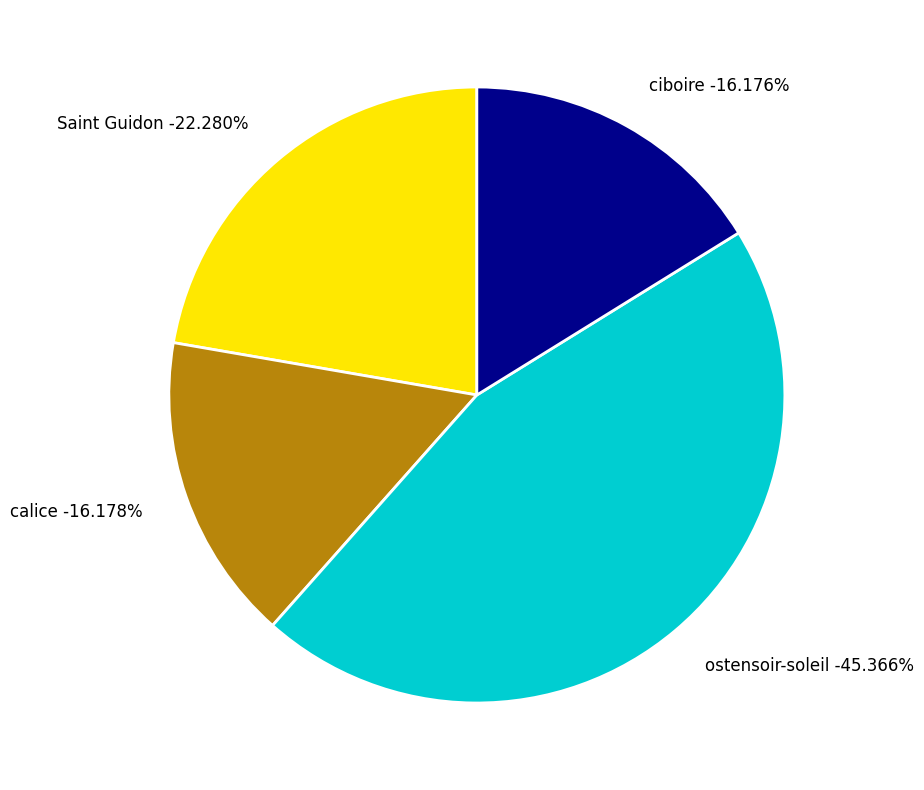

What percentage is the calice slice, to the nearest percent?

16%